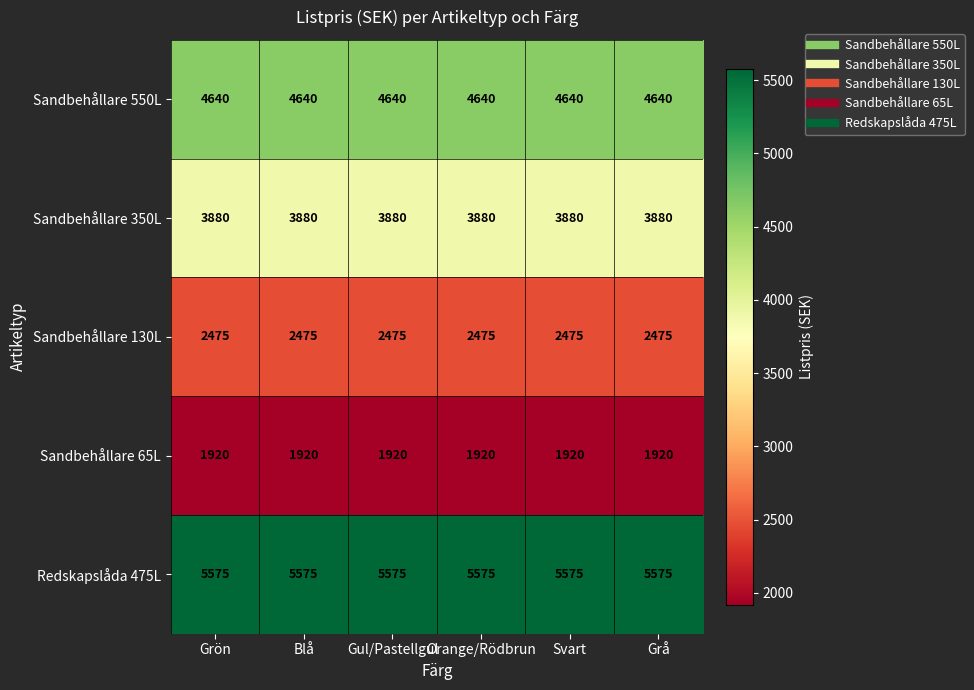

Rank the series by their average value, from lowest to highest.

Sandbehållare 65L, Sandbehållare 130L, Sandbehållare 350L, Sandbehållare 550L, Redskapslåda 475L